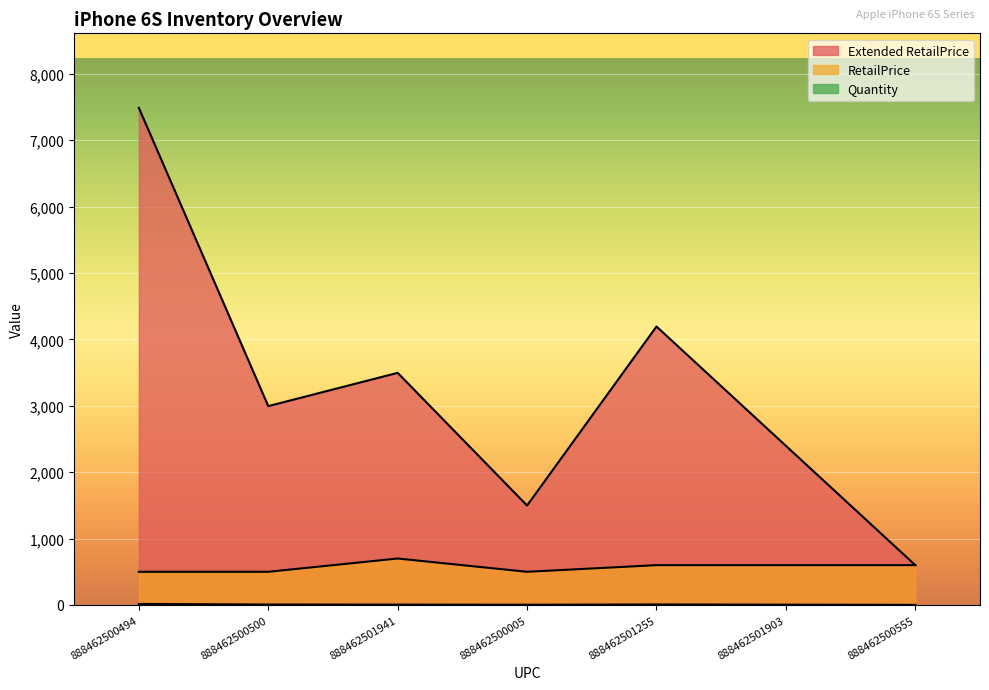

How many series are shown in this chart?

3